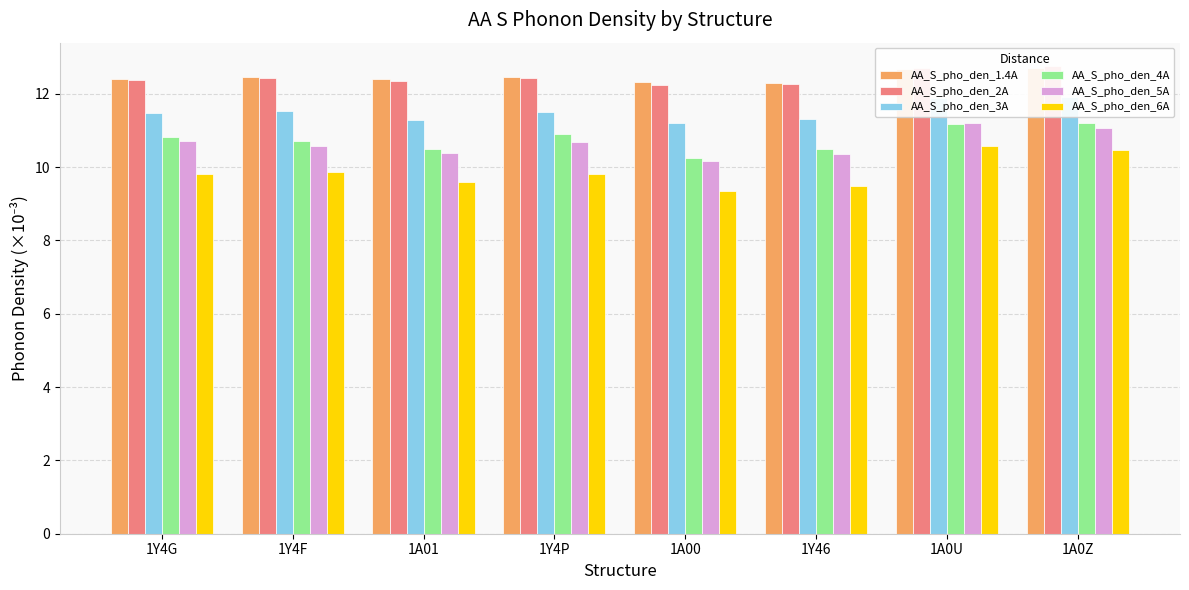

Where is AA_S_pho_den_5A nearest to the value 10?

1A00